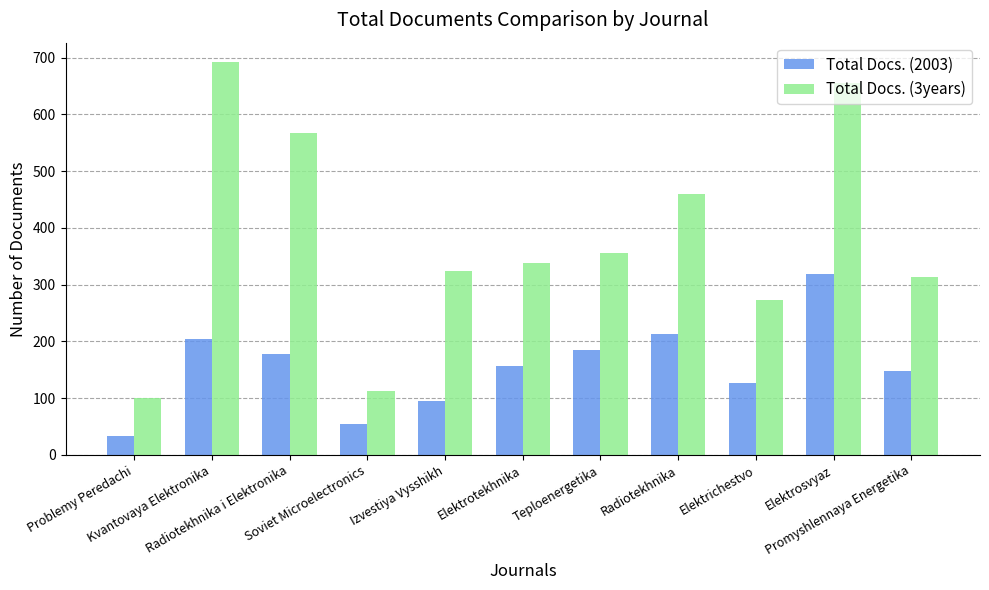

Where does the Total Docs. (2003) series first go above 156?

Kvantovaya Elektronika